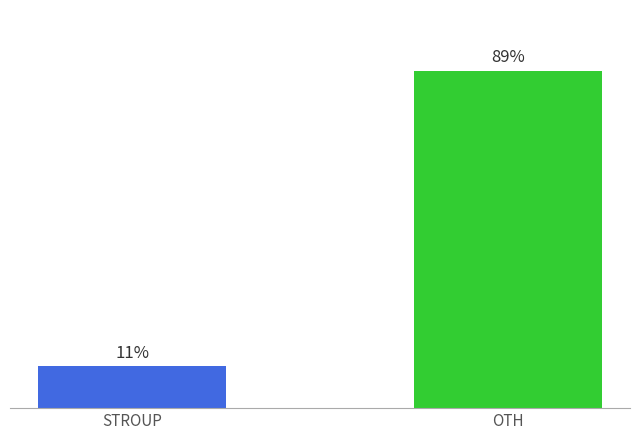

Which has a higher value, STROUP or OTH?

OTH